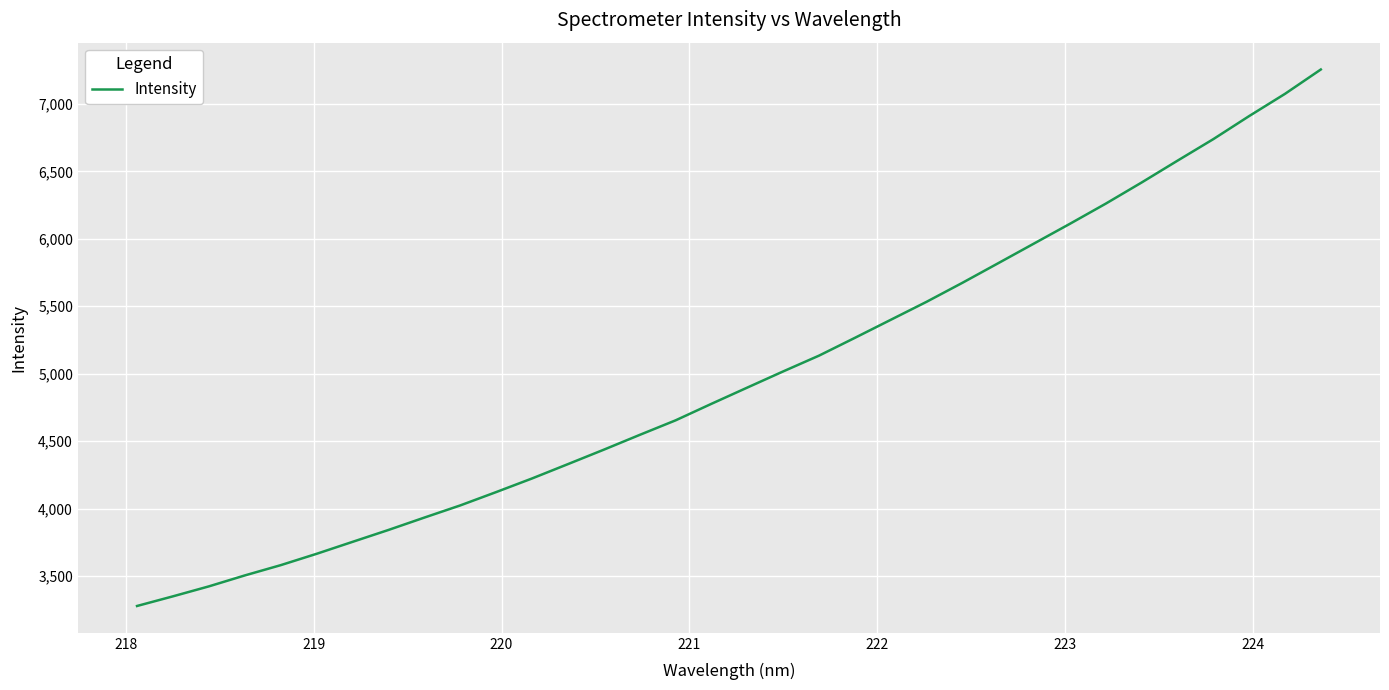

What is the smallest value displayed?

3277.7